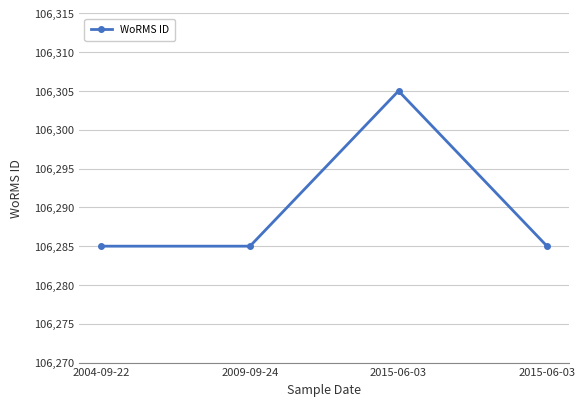

How many values are between 106285 and 106305?

4